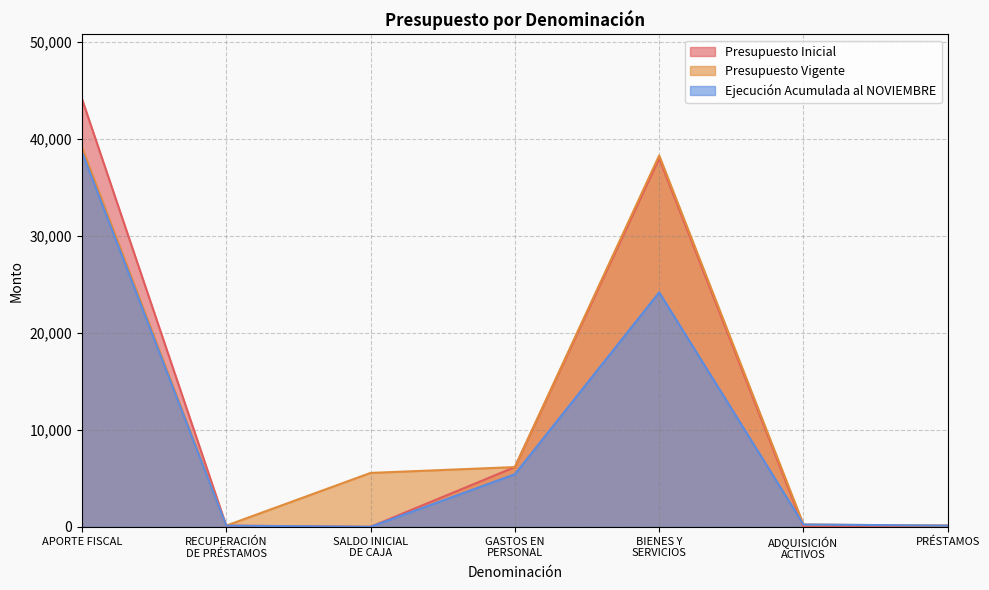

What is the difference between the Ejecución Acumulada al NOVIEMBRE values at PRÉSTAMOS and SALDO INICIAL
DE CAJA?

119